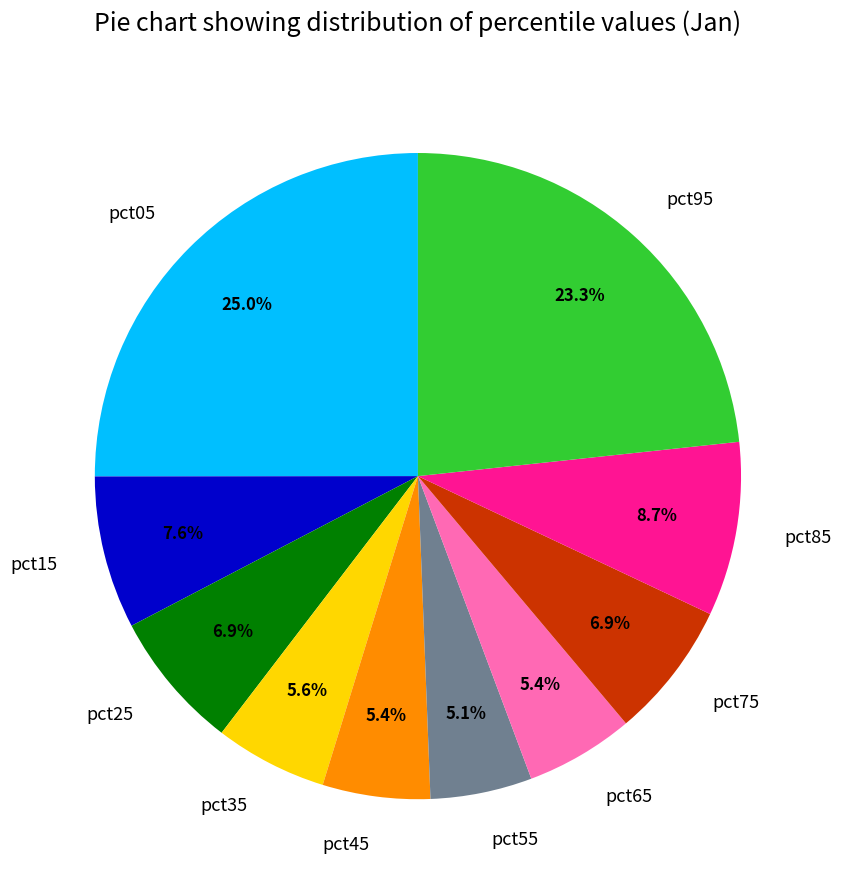

Does pct95 account for over 50% of the chart?

No